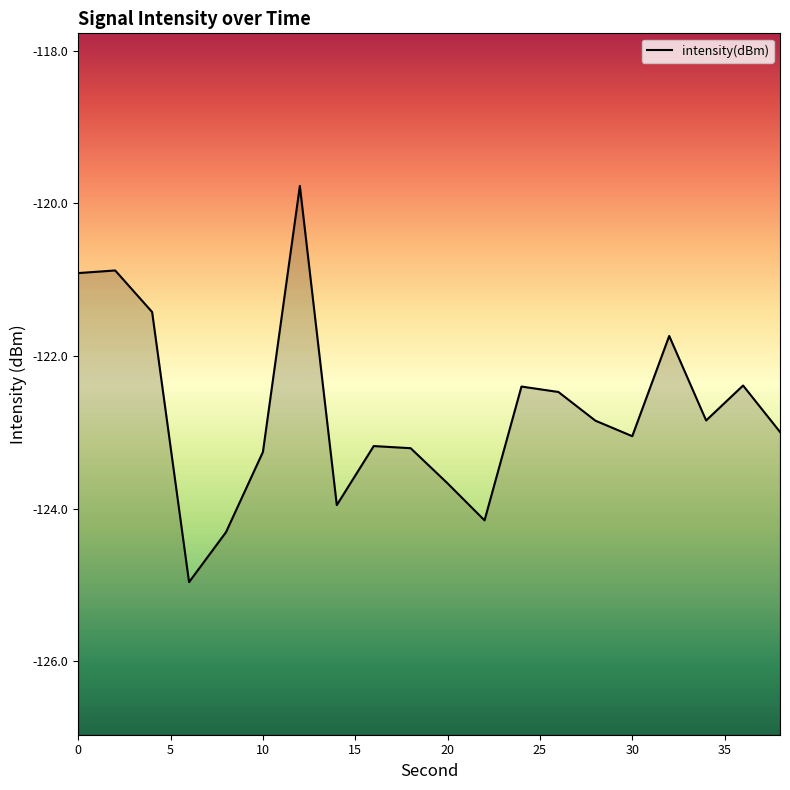

What is the sum of the values at 30 and 0?

-244.0